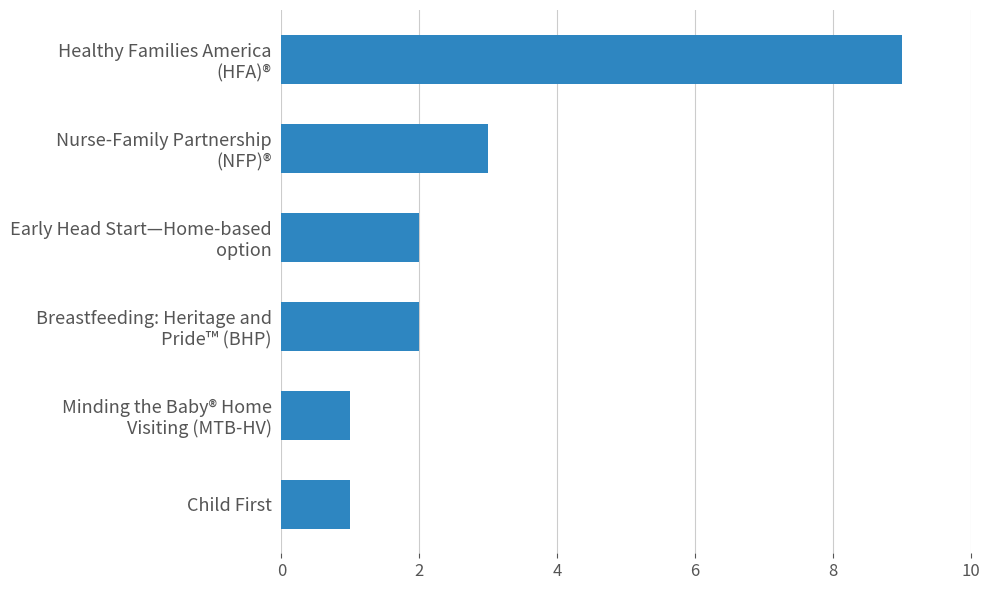

What is the maximum value shown in the chart?

9